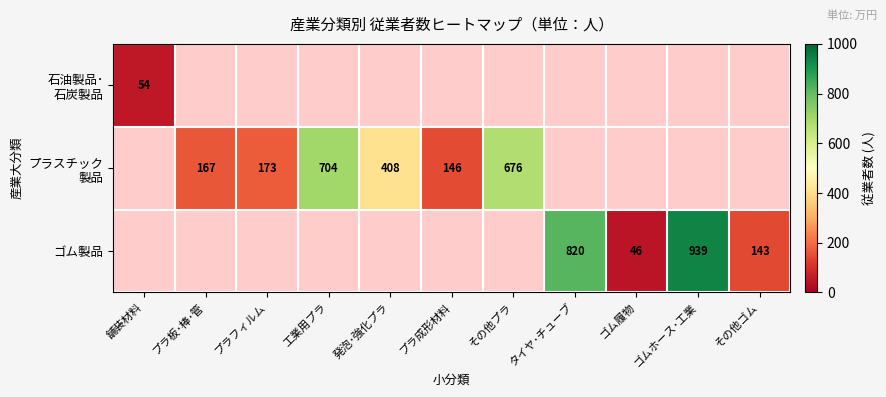

True or false: 石油製品･ 石炭製品 has a value of 93.2 at 舗装材料.

False